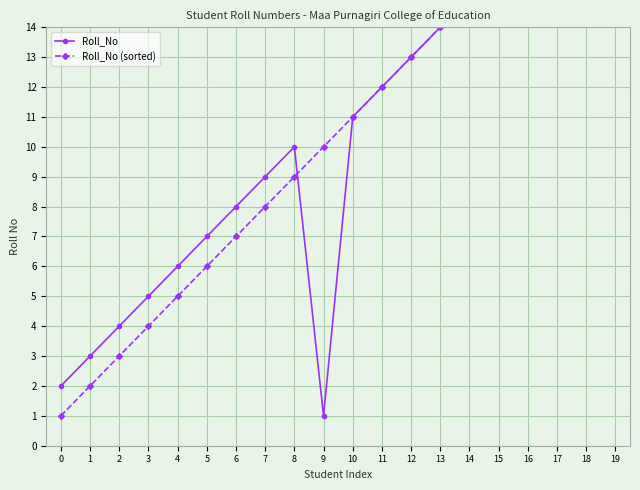

True or false: Roll_No and Roll_No (sorted) intersect in this chart.

True